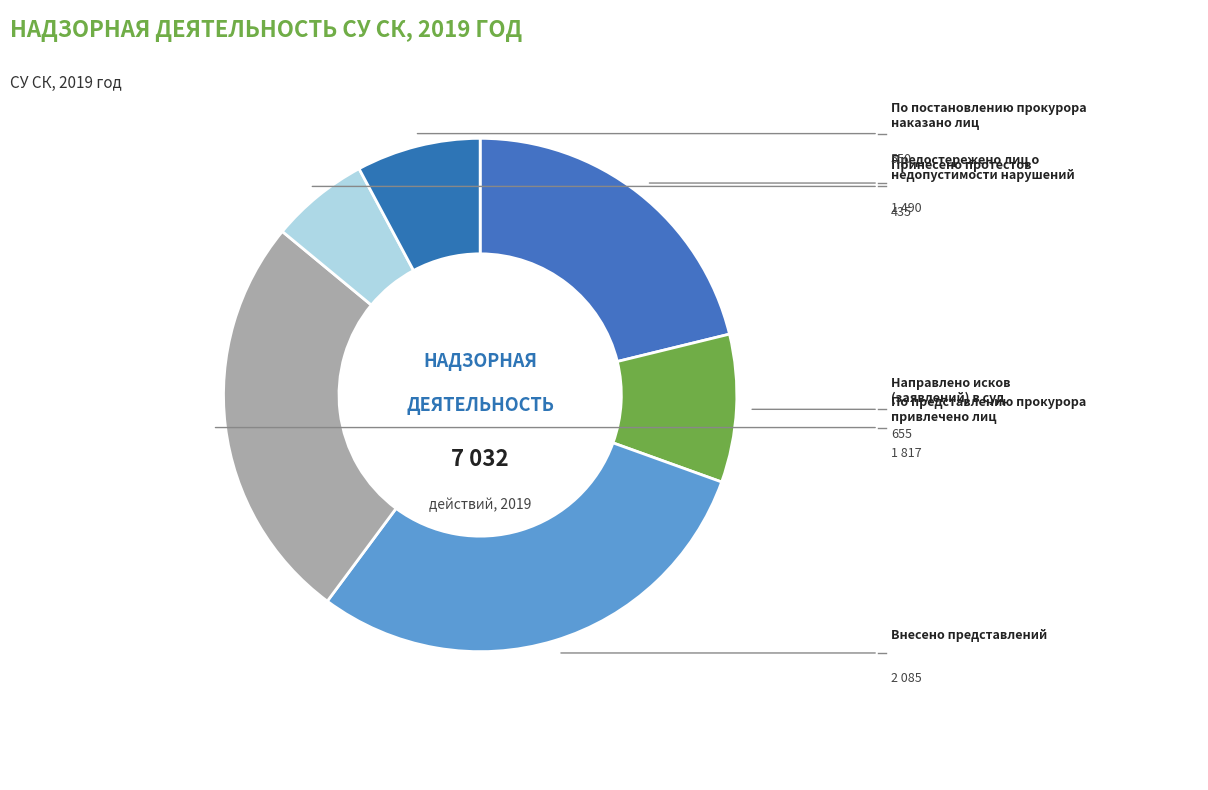

How many slices are in this pie chart?

6